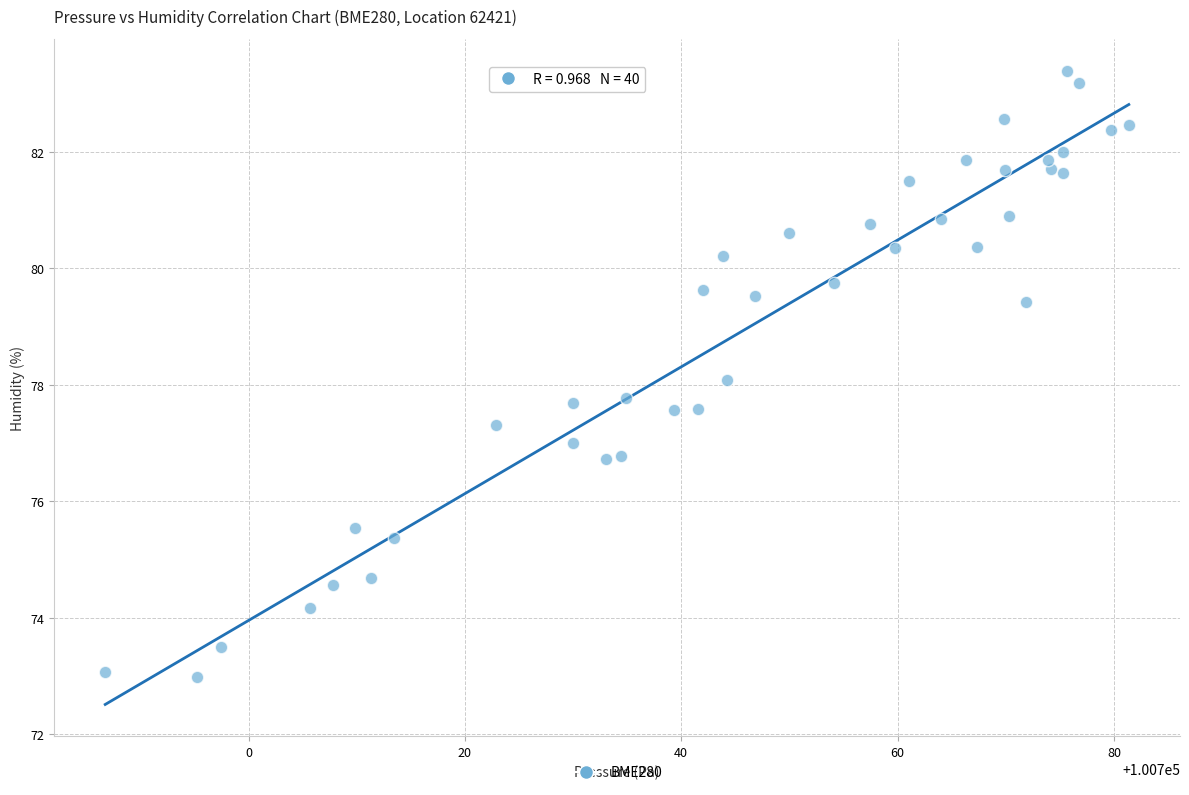

What is the range of Y values (max minus min)?

10.4